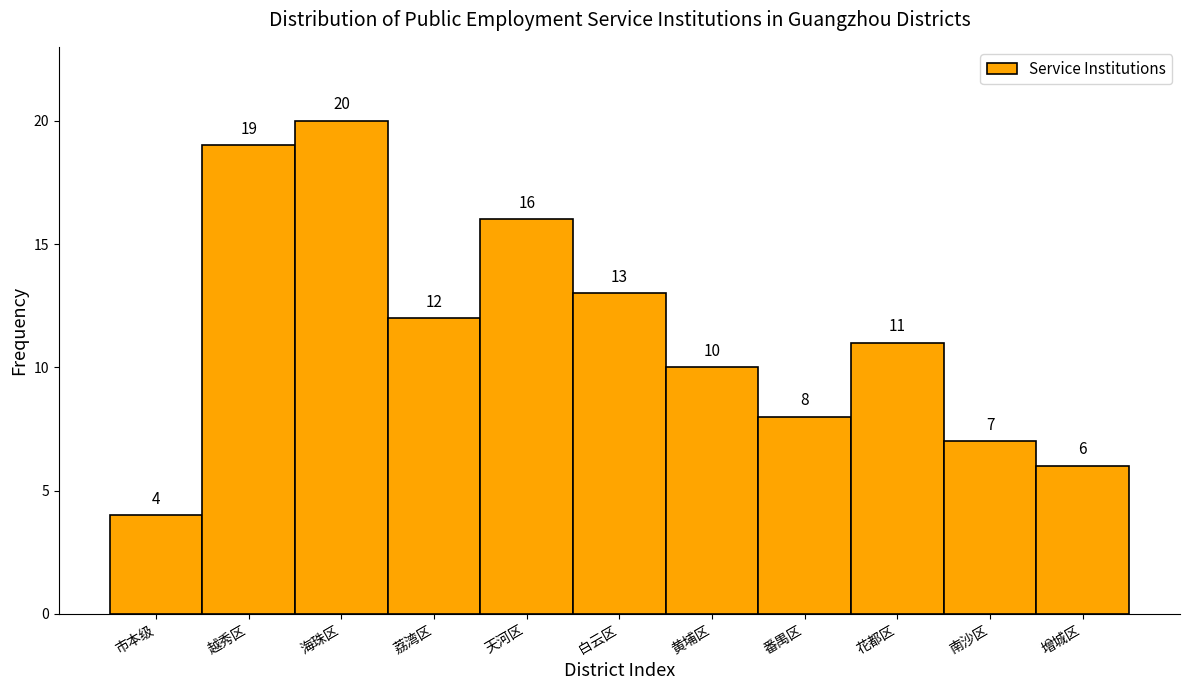

Reading right to left, what are all the values shown in this chart?

6	7	11	8	10	13	16	12	20	19	4